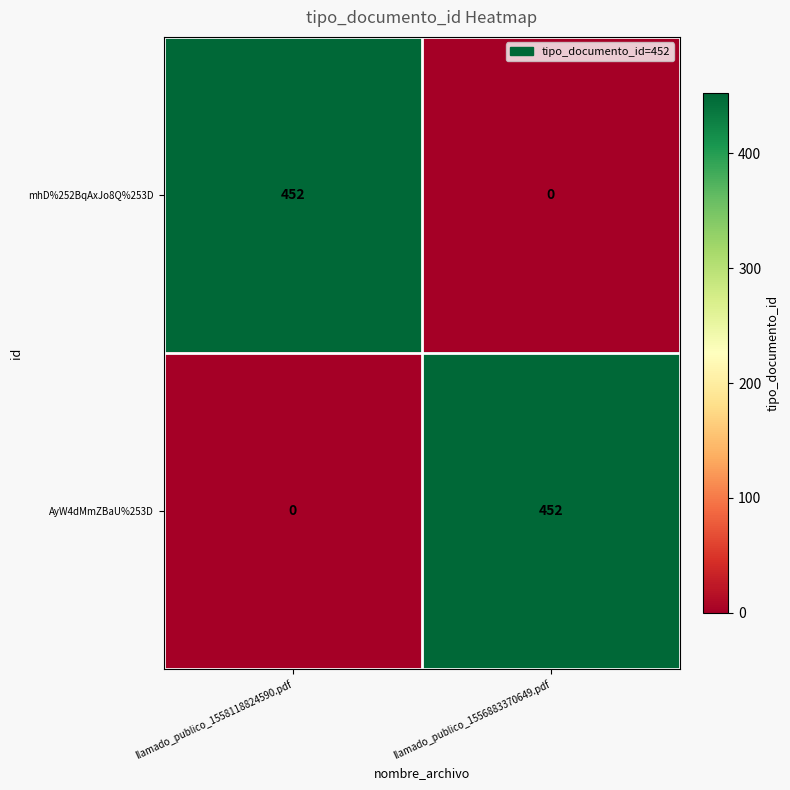

Rank the categories by mhD%252BqAxJo8Q%253D value from lowest to highest.

llamado_publico_1556883370649.pdf, llamado_publico_1558118824590.pdf